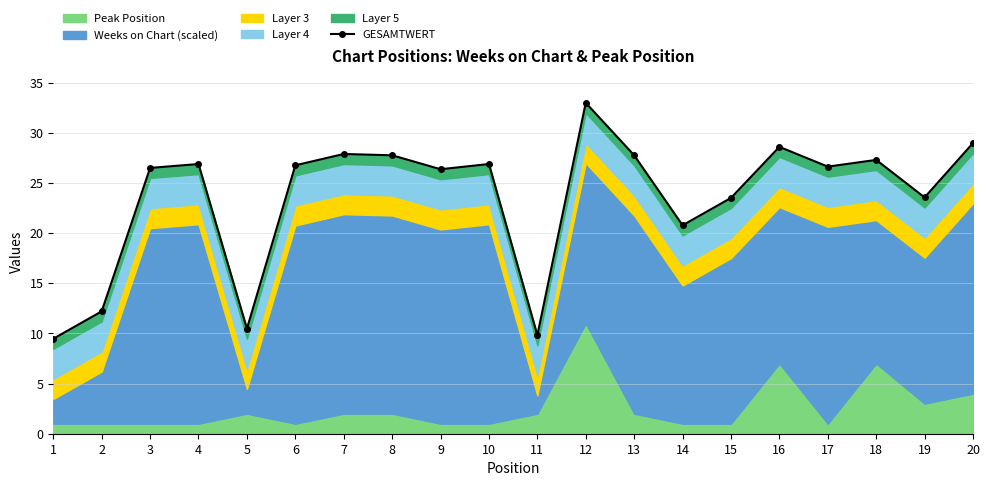

Reading left to right, what are all the values shown in this chart?

1=9.5	2=12.2	3=26.5	4=26.9	5=10.5	6=26.8	7=27.9	8=27.8	9=26.4	10=26.9	11=9.8	12=33.0	13=27.8	14=20.8	15=23.5	16=28.6	17=26.6	18=27.3	19=23.6	20=29.0